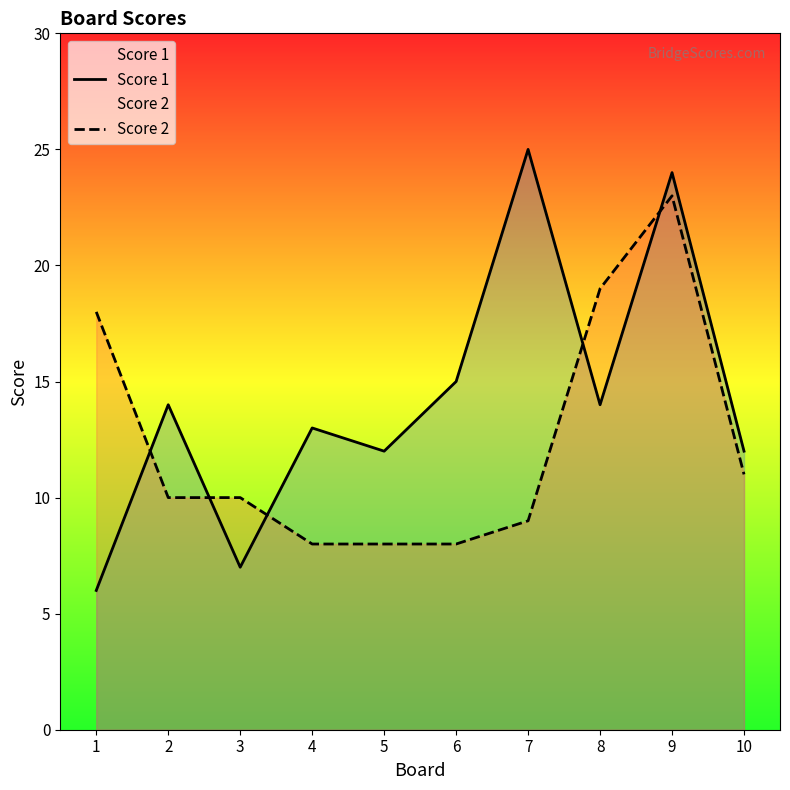

What is the total value across all series at 1?

24